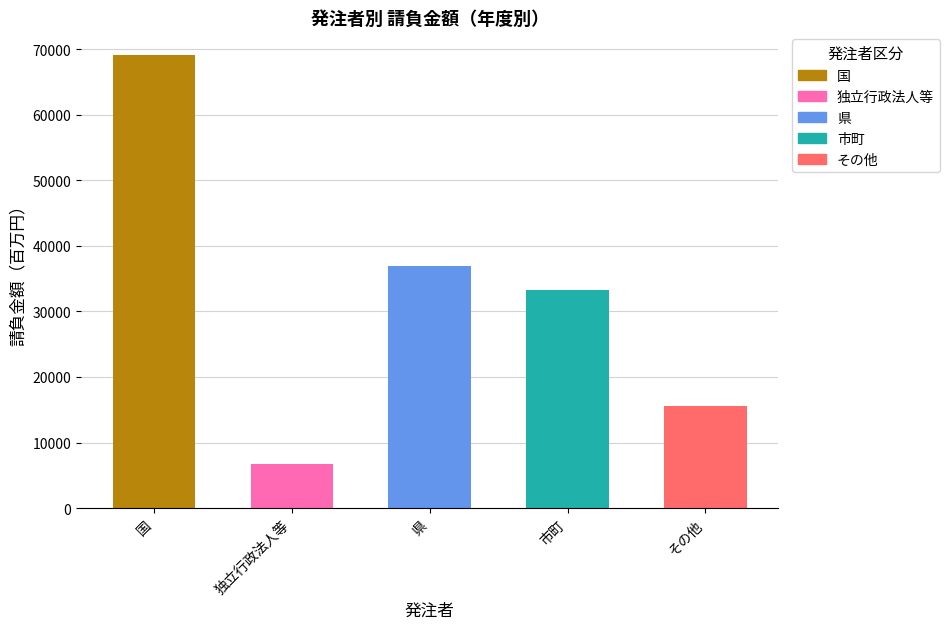

What is the label of the 3rd bar from the left?

県